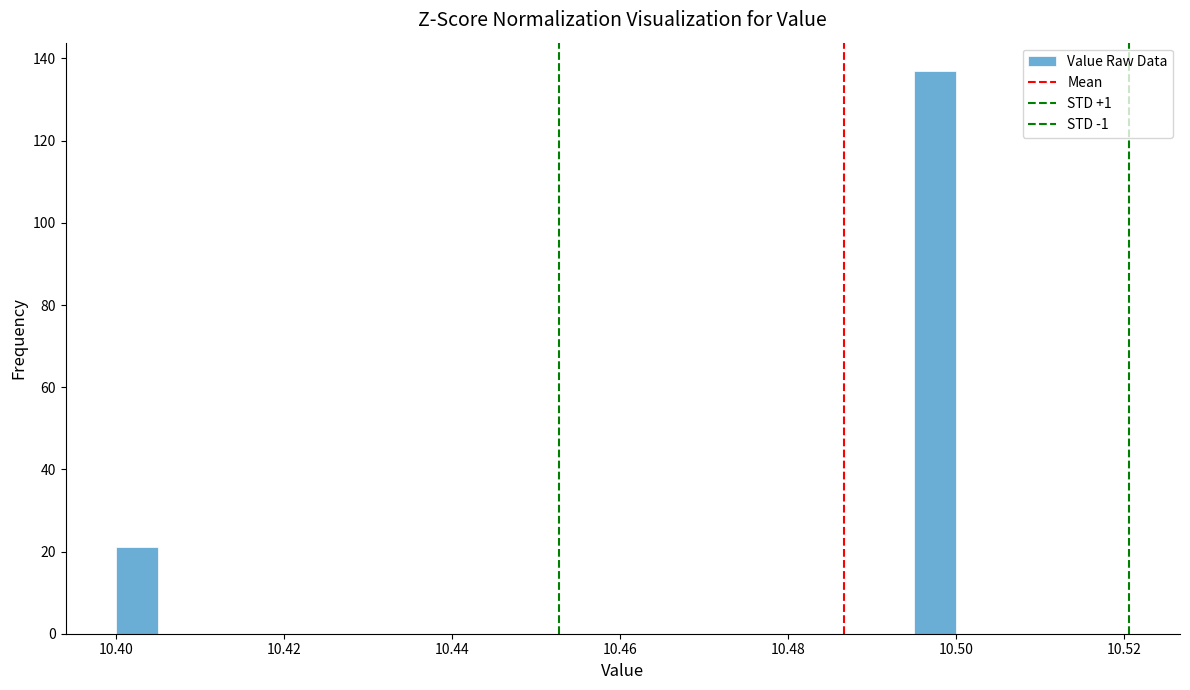

Read against the x-axis, roughly where is the centre of the tallest bar?

10.498